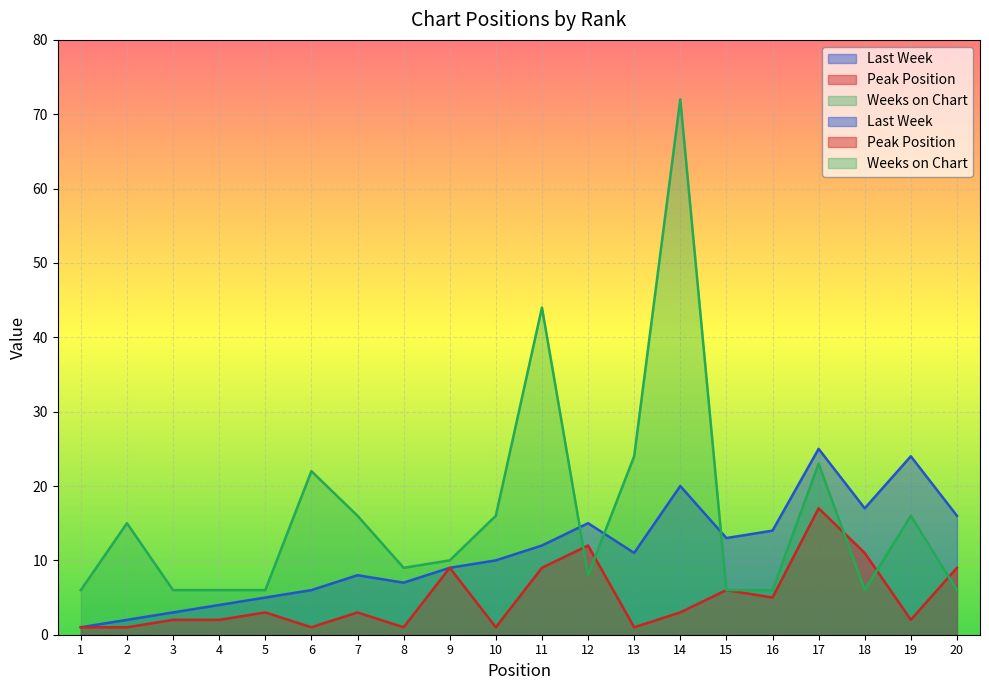

How many data points does each series have?

20